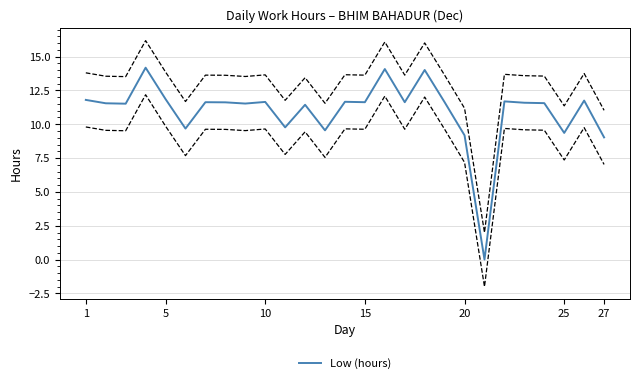

True or false: Low (hours) has a value of 4.7 at 1.

False